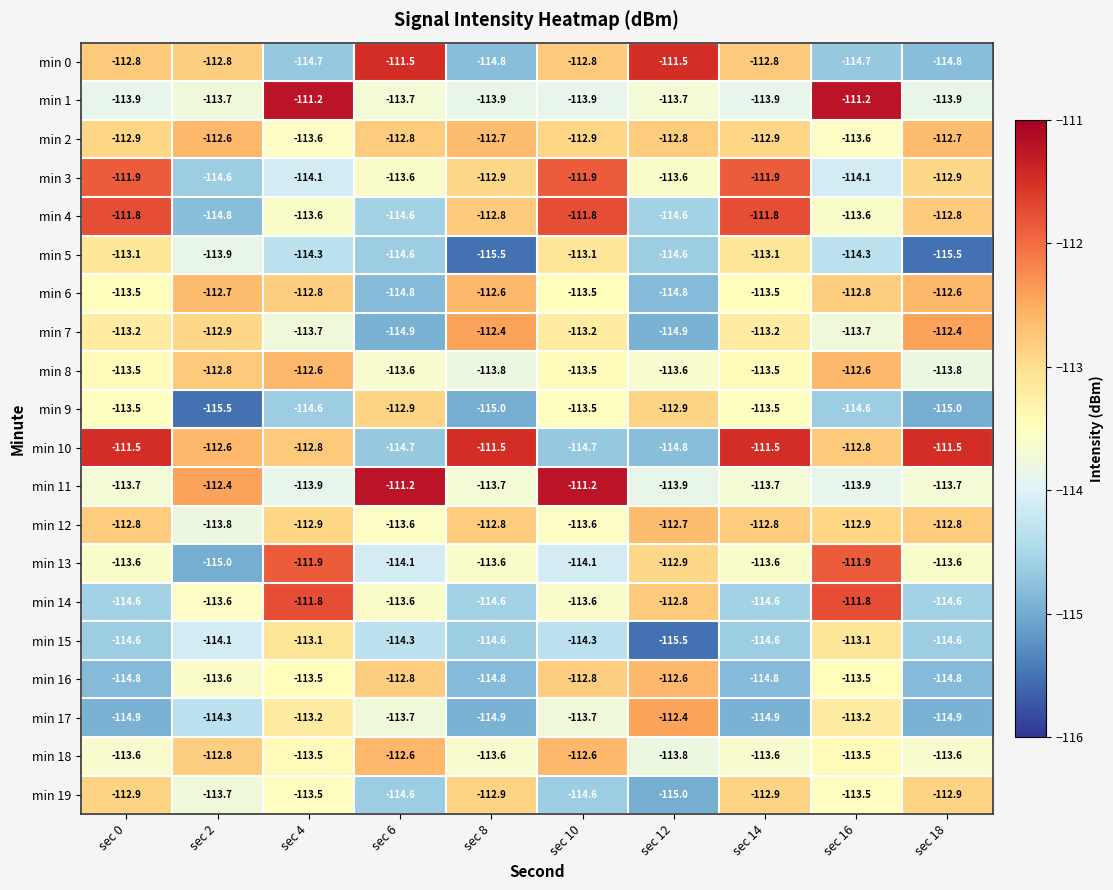

What is the difference between the maximum and minimum values in the min 12 series?

1.1